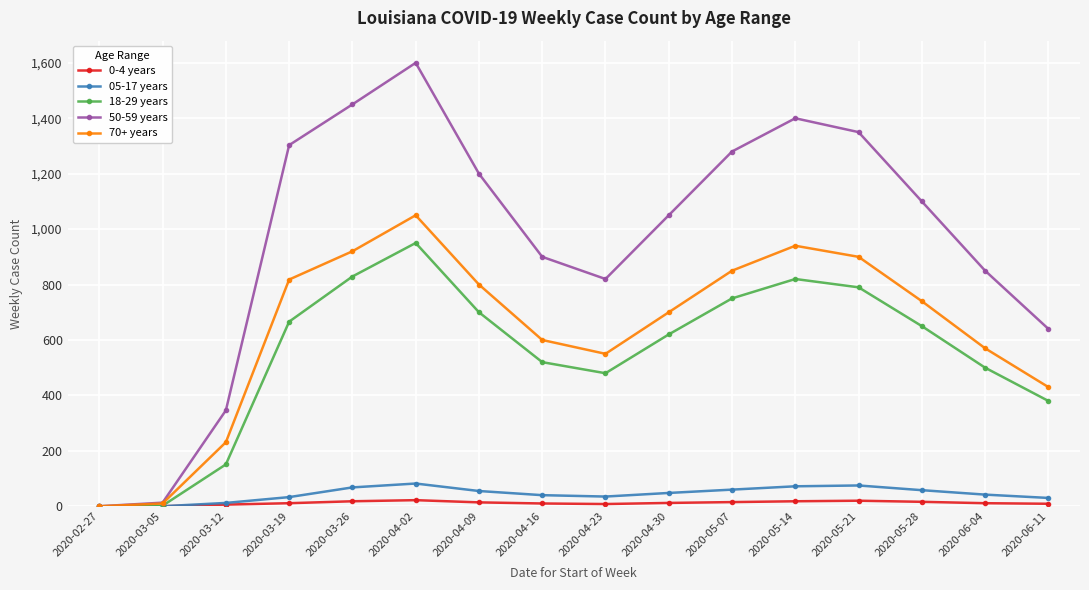

In 05-17 years, how many points are higher than both neighbors (excluding endpoints)?

2